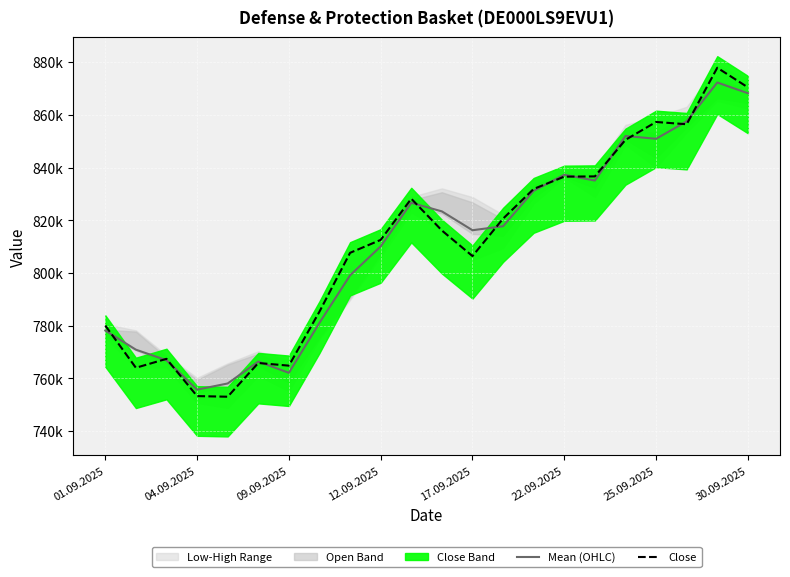

At which label does Mean (OHLC) reach its minimum?

04.09.2025